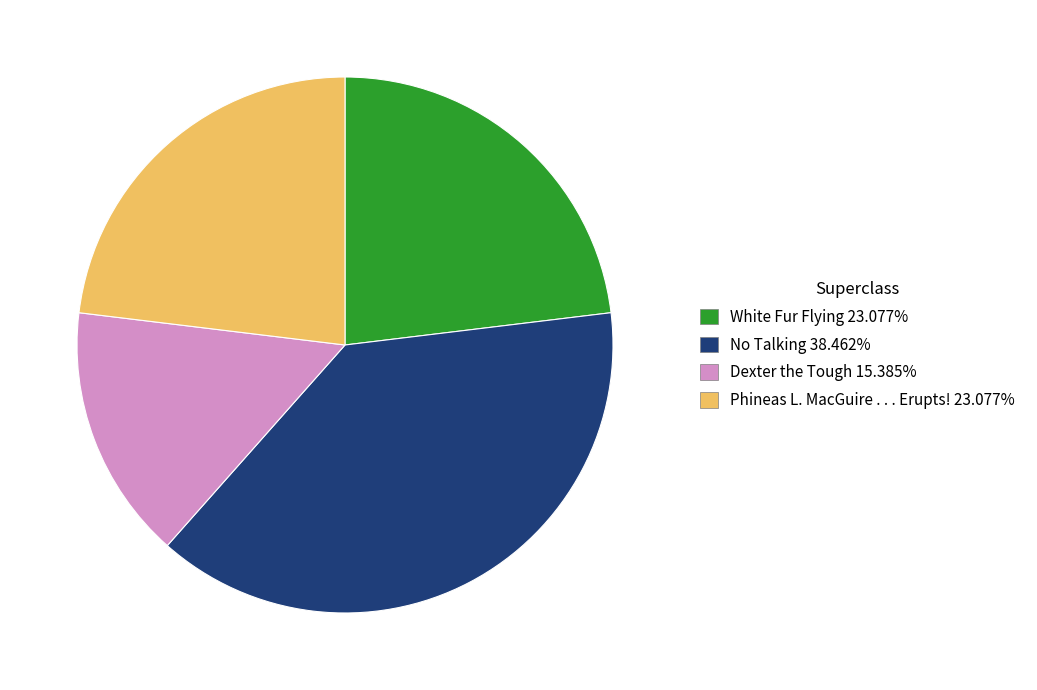

Does any single category account for the majority?

No